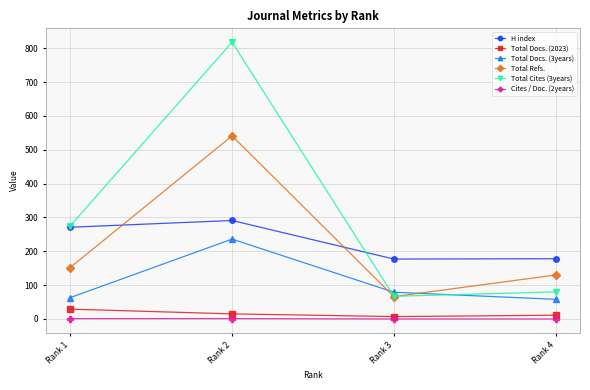

What is the sum of the Total Docs. (3years) values at Rank 2 and Rank 3?

315